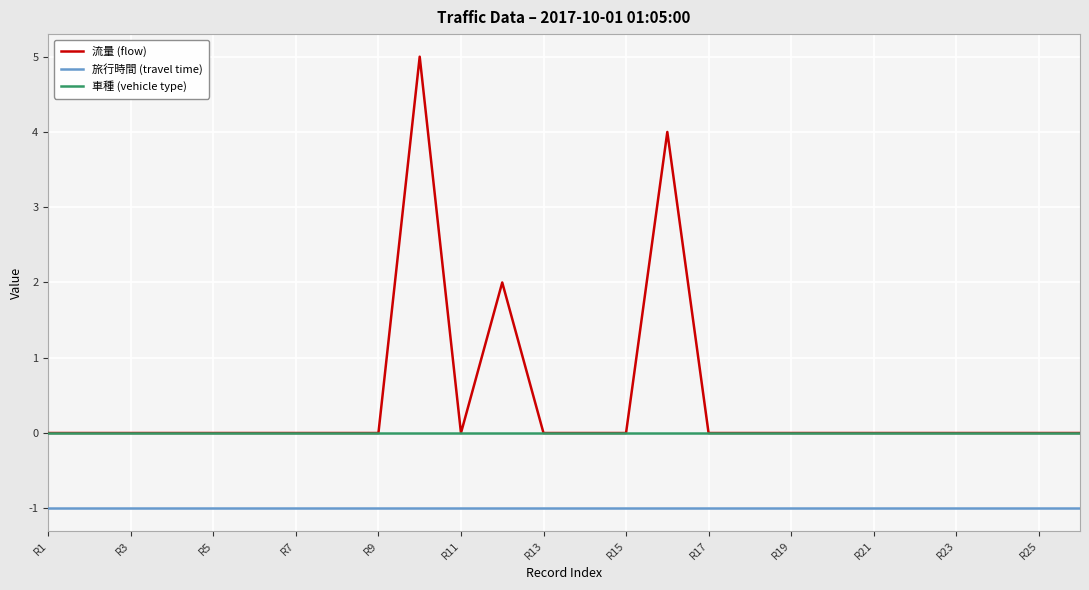

Which series has the widest spread of values?

流量 (flow)